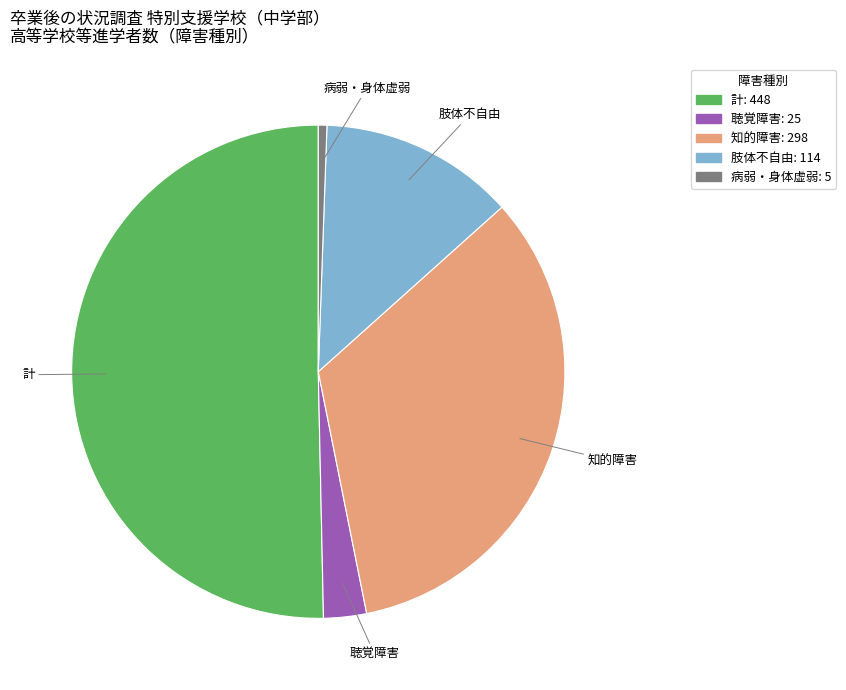

Rank the categories by value from lowest to highest.

病弱・身体虚弱, 聴覚障害, 肢体不自由, 知的障害, 計